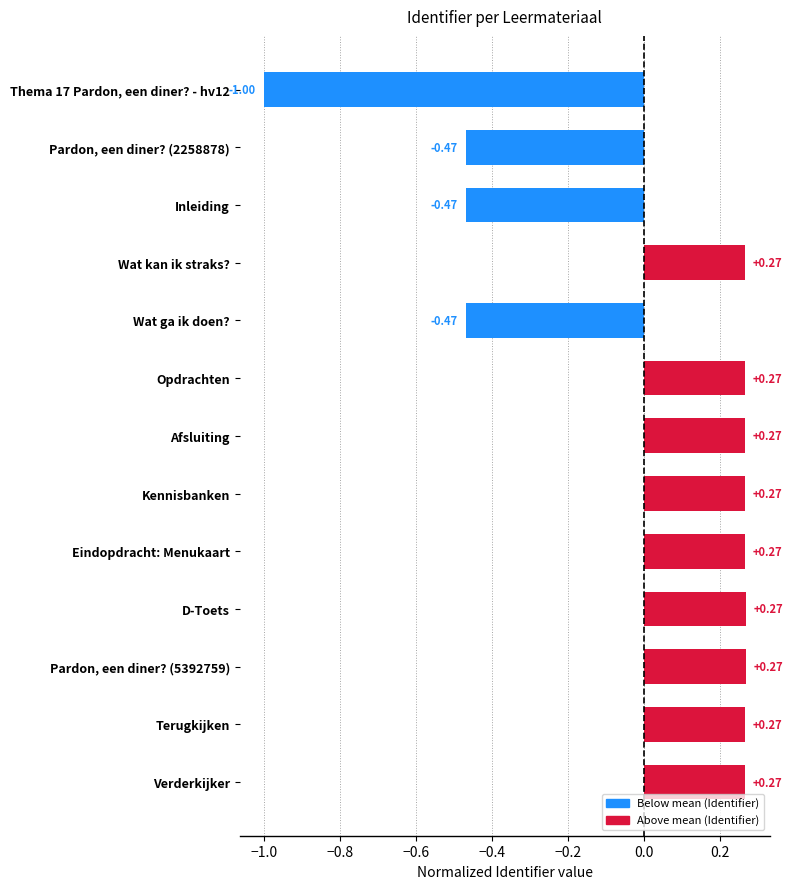

What is the label of the 10th bar from the bottom?

Wat kan ik straks?